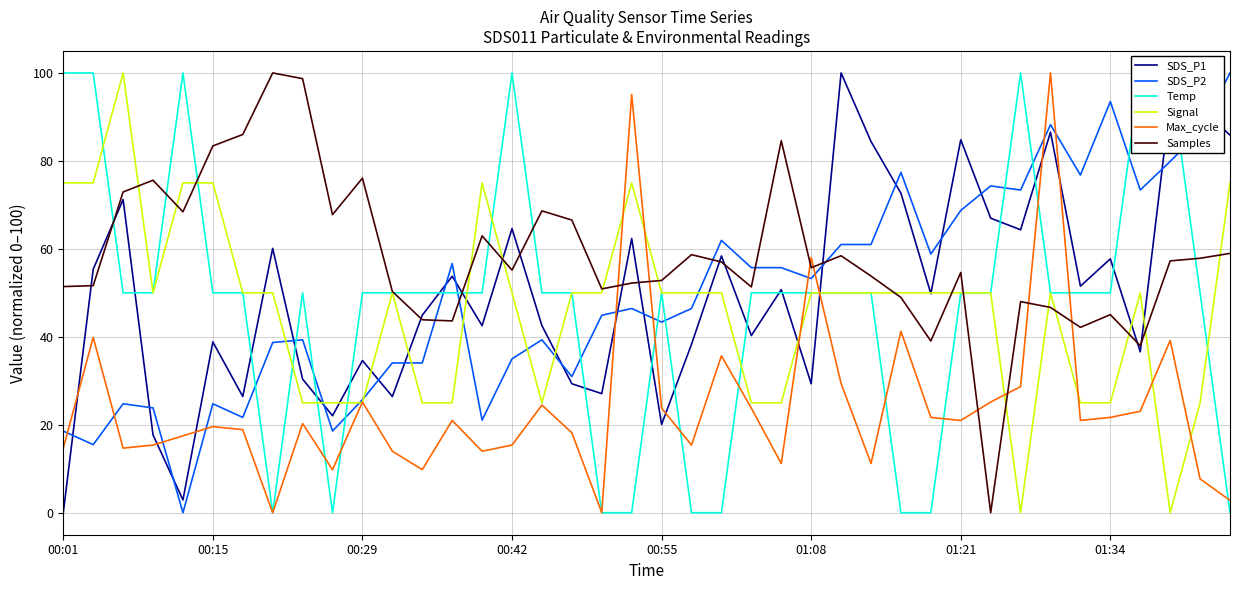

Reading left to right, list all the values displayed in this chart.

SDS_P1: 0.0	55.4	71.2	17.7	2.9	38.8	26.4	60.1	30.4	22.1	34.6	26.4	44.9	53.8	42.5	64.6	42.5	29.3	27.1	62.4	20.1	38.3	58.4	40.3	50.7	29.3	100.0	84.4	72.7	49.8	84.8	67.0	64.3	86.5	51.5	57.7	36.6	93.4	92.1	85.9
SDS_P2: 18.6	15.5	24.8	23.8	0.0	24.8	21.7	38.7	39.3	18.6	25.7	34.1	34.1	56.7	21.1	35.0	39.3	31.0	44.9	46.4	43.3	46.4	61.9	55.7	55.7	53.3	61.0	61.0	77.4	58.8	68.7	74.3	73.4	88.2	76.8	93.5	73.4	79.9	86.7	100.0
Temp: 100.0	100.0	50.0	50.0	100.0	50.0	50.0	0.0	50.0	0.0	50.0	50.0	50.0	50.0	50.0	100.0	50.0	50.0	0.0	0.0	50.0	0.0	0.0	50.0	50.0	50.0	50.0	50.0	0.0	0.0	50.0	50.0	100.0	50.0	50.0	50.0	100.0	100.0	50.0	0.0
Signal: 75.0	75.0	100.0	50.0	75.0	75.0	50.0	50.0	25.0	25.0	25.0	50.0	25.0	25.0	75.0	50.0	25.0	50.0	50.0	75.0	50.0	50.0	50.0	25.0	25.0	50.0	50.0	50.0	50.0	50.0	50.0	50.0	0.0	50.0	25.0	25.0	50.0	0.0	25.0	75.0
Max_cycle: 14.7	39.9	14.7	15.4	17.5	19.6	18.9	0.0	20.3	9.8	25.2	14.0	9.8	21.0	14.0	15.4	24.5	18.2	0.0	95.1	23.8	15.4	35.7	23.8	11.2	58.0	29.4	11.2	41.3	21.7	21.0	25.2	28.7	100.0	21.0	21.7	23.1	39.2	7.7	2.8
Samples: 51.4	51.6	72.9	75.6	68.4	83.4	86.0	100.0	98.7	67.8	76.1	50.3	43.9	43.6	63.0	55.2	68.6	66.5	50.9	52.2	52.8	58.7	57.0	51.3	84.6	55.7	58.4	53.8	48.9	39.1	54.6	0.0	48.0	46.7	42.1	45.0	38.0	57.3	57.9	59.0